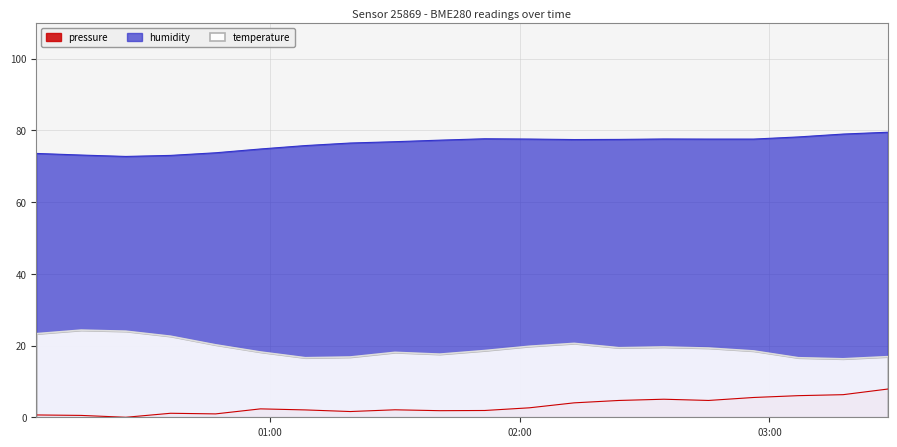

How many data points does each series have?

20